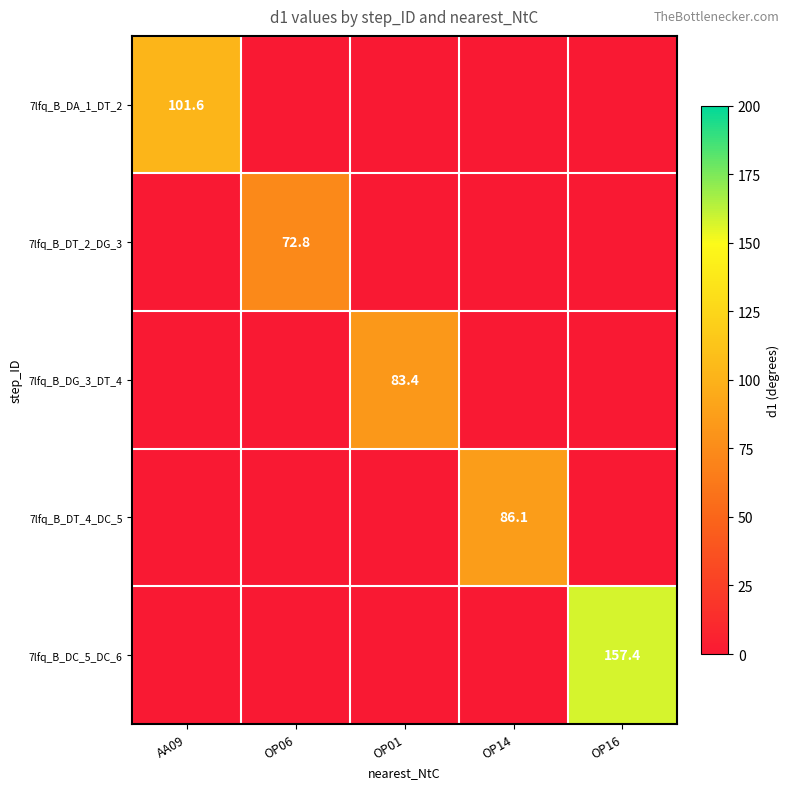

True or false: 7lfq_B_DA_1_DT_2 has a value of 28.0 at AA09.

False